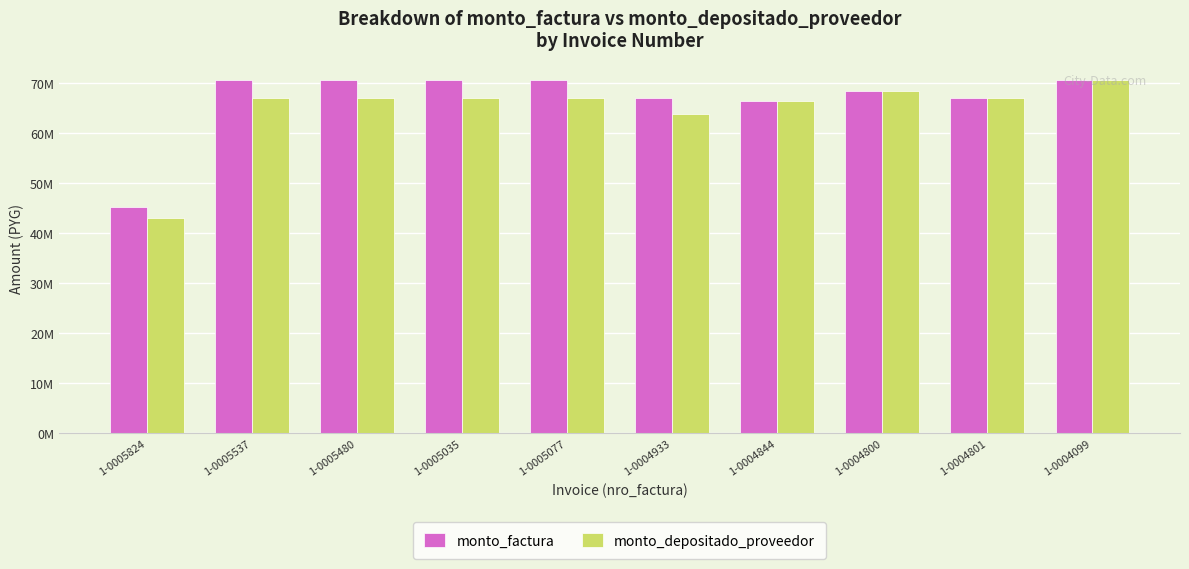

What is the spread (max minus min) of values at 1-0005077?

3458477